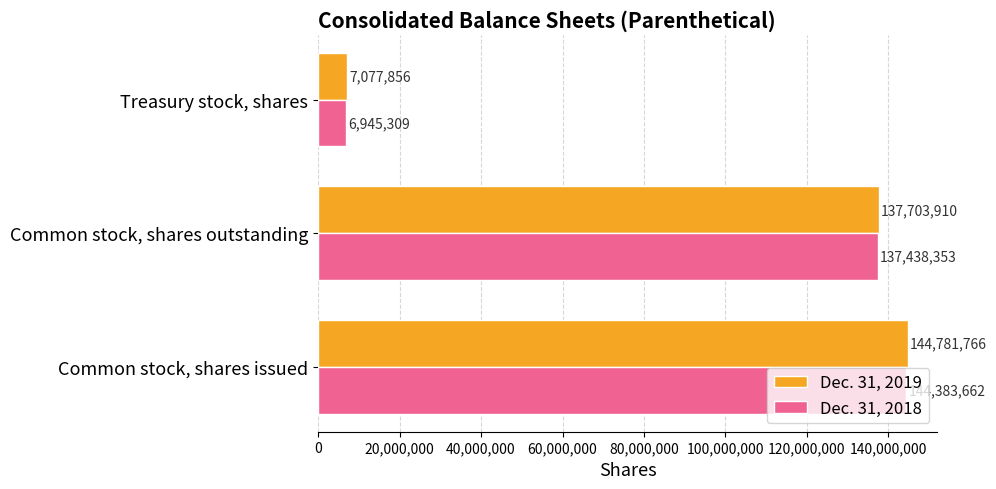

True or false: Dec. 31, 2019 has a value of 7077856 at Treasury stock, shares.

True